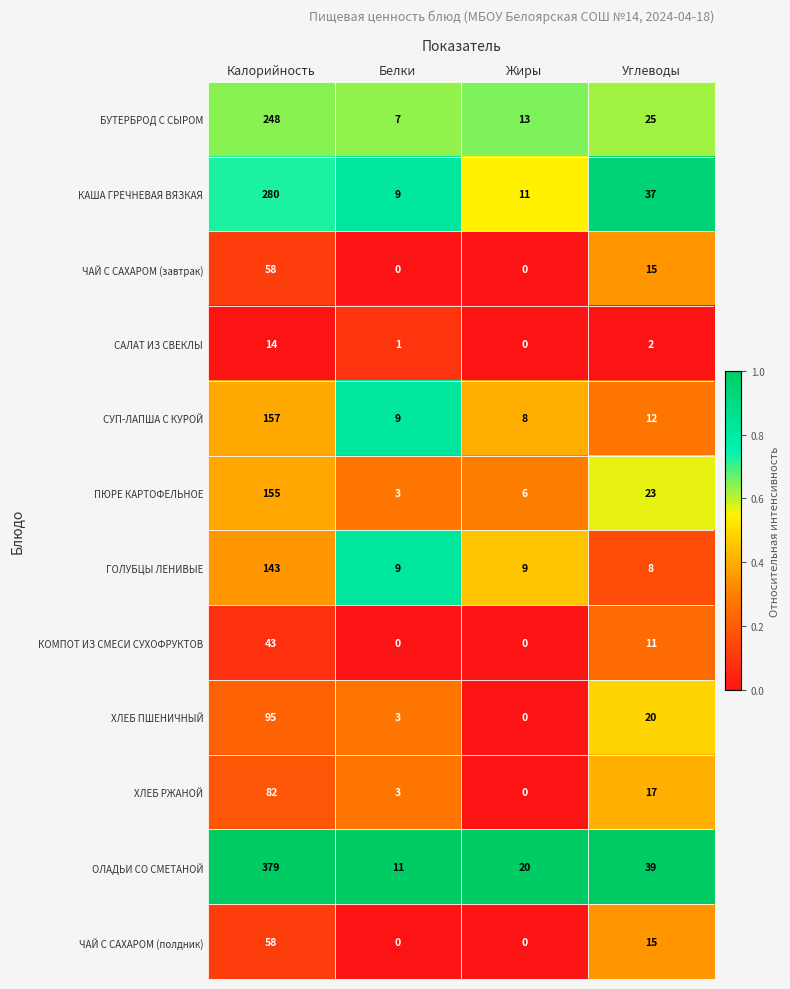

What is the spread (max minus min) of values at Белки?

11